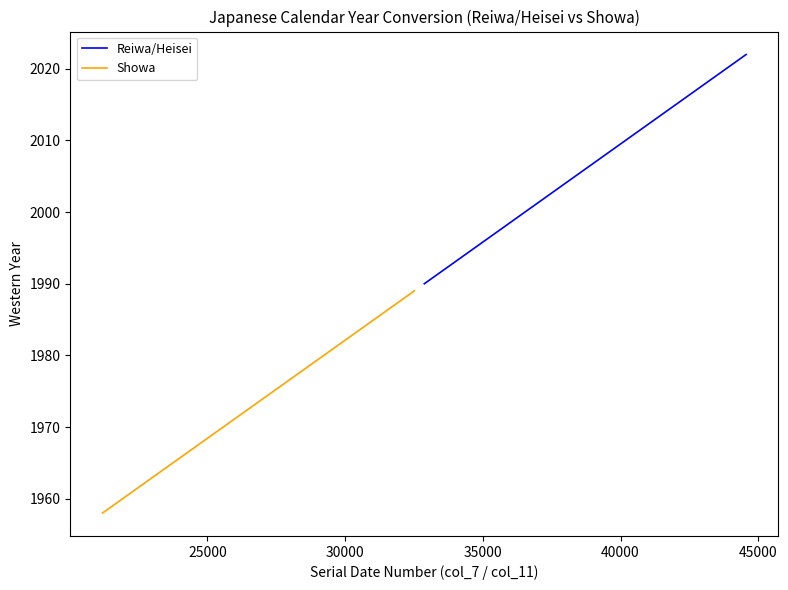

Which series has the largest total across all categories?

Reiwa/Heisei